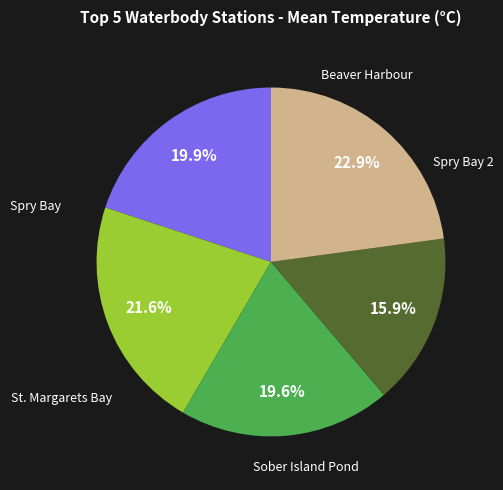

How many segments does this pie chart have?

5